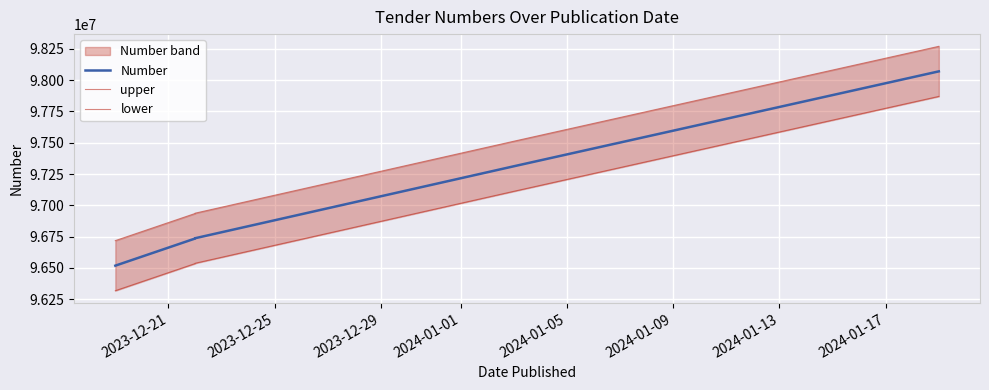

Does the chart display data point markers on the line(s)?

No